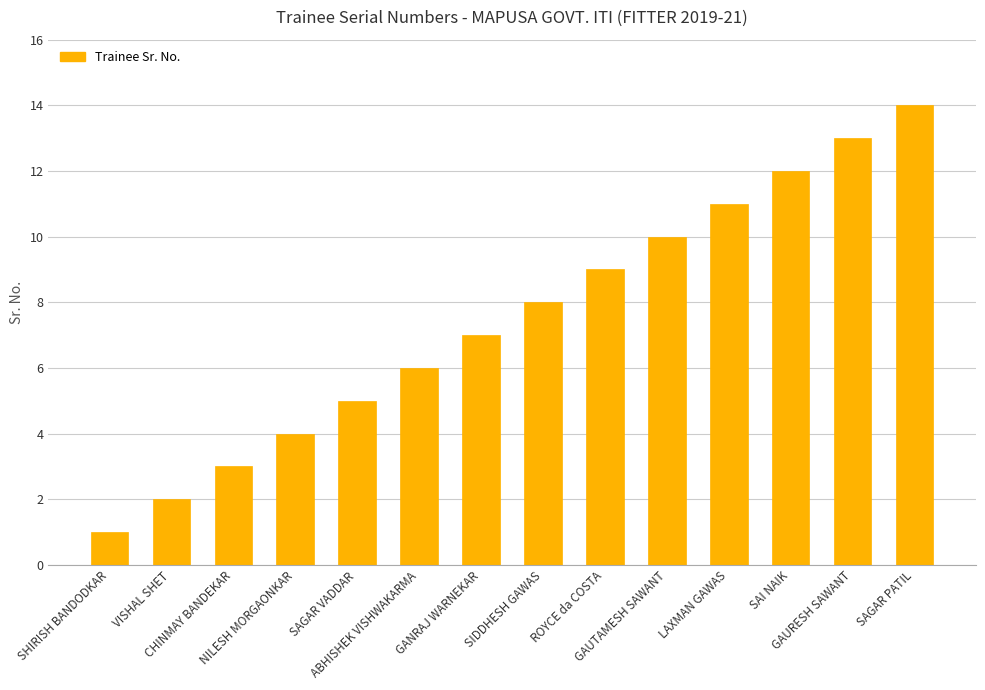

Rank the categories by value from highest to lowest.

SAGAR PATIL, GAURESH SAWANT, SAI NAIK, LAXMAN GAWAS, GAUTAMESH SAWANT, ROYCE da COSTA, SIDDHESH GAWAS, GANRAJ WARNEKAR, ABHISHEK VISHWAKARMA, SAGAR VADDAR, NILESH MORGAONKAR, CHINMAY BANDEKAR, VISHAL SHET, SHIRISH BANDODKAR